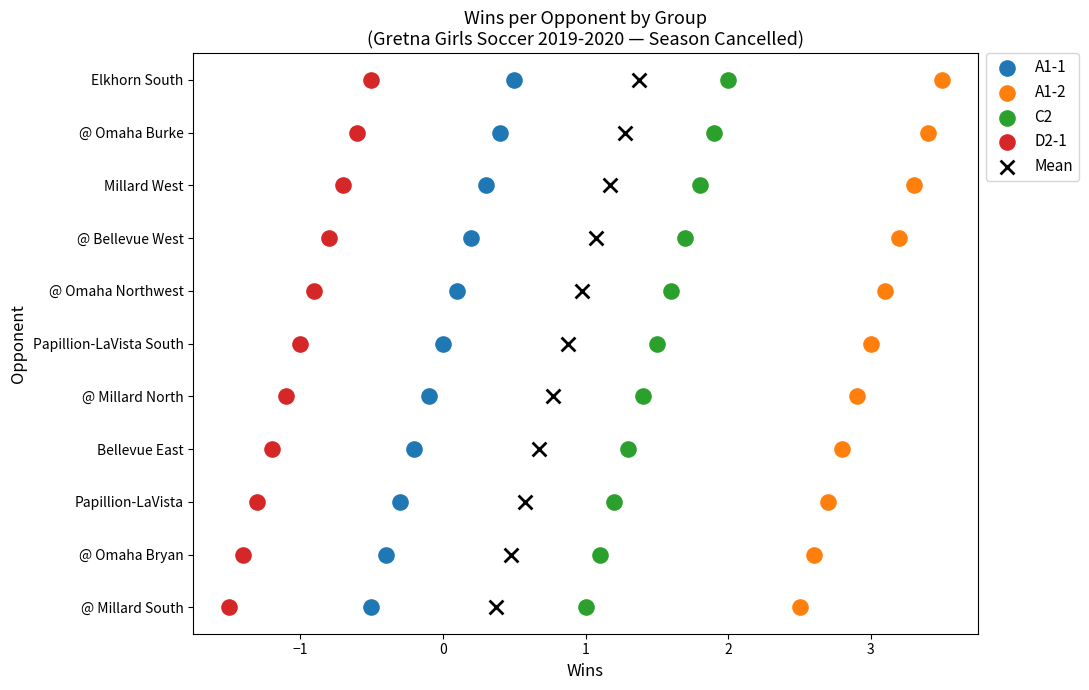

What are all the series names shown in the legend?

A1-1, A1-2, C2, D2-1, Mean